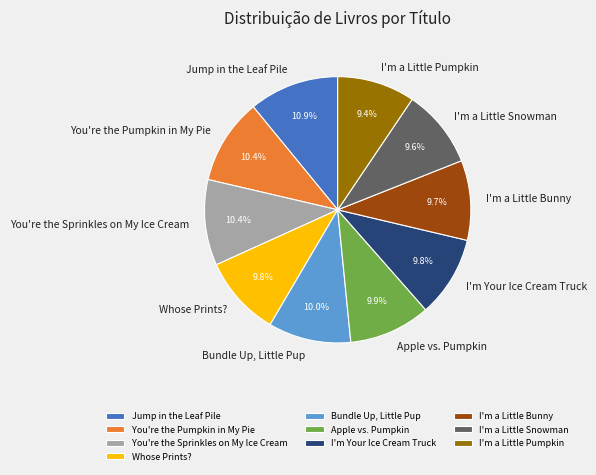

Does You're the Sprinkles on My Ice Cream represent more than half of the total?

No